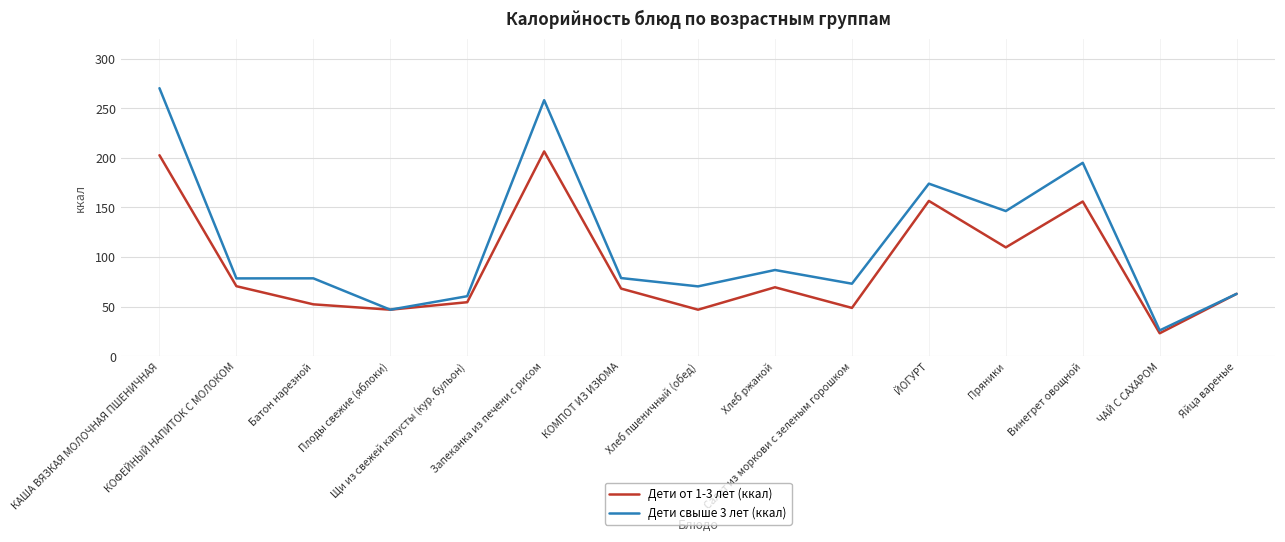

What is the total value across all series at КАША ВЯЗКАЯ МОЛОЧНАЯ ПШЕНИЧНАЯ?

472.8